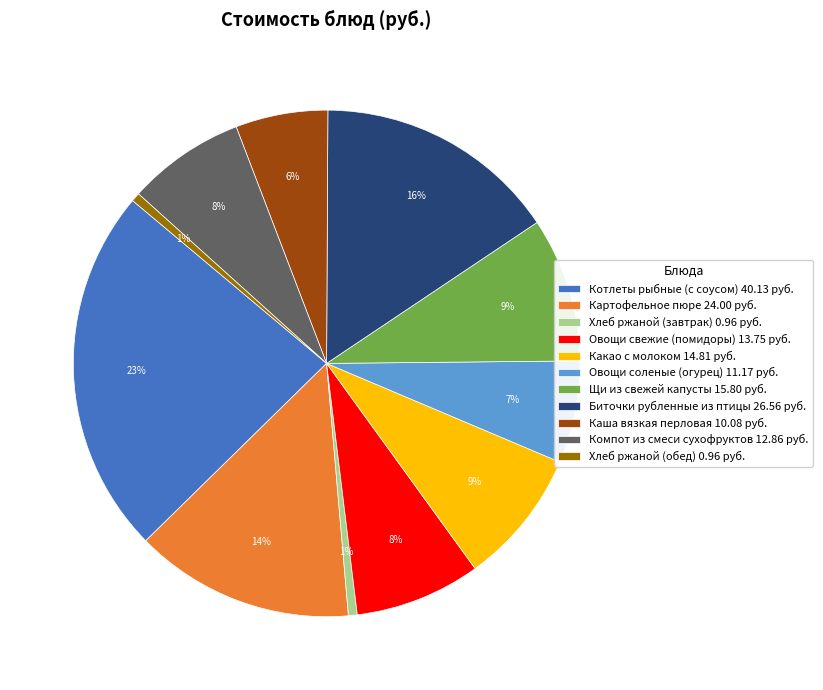

What percentage is the Котлеты рыбные (с соусом) slice, to the nearest percent?

23%